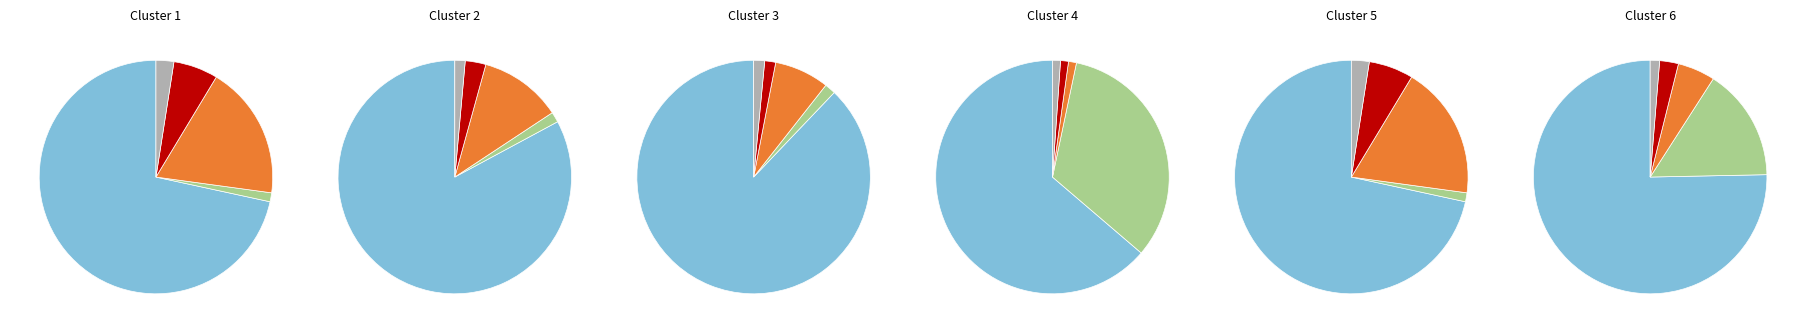

Is there any slice that represents more than half of the pie?

Yes